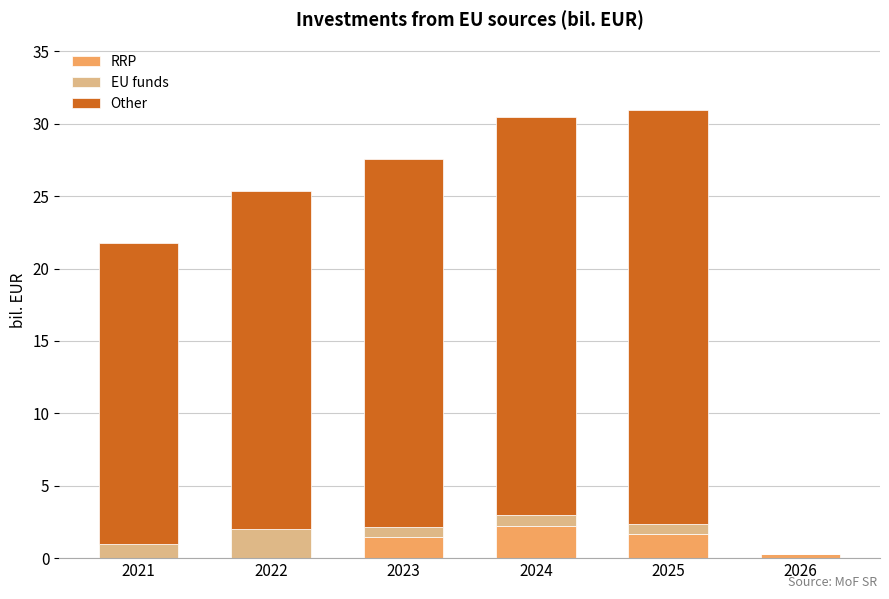

The RRP series shows 1.7 at 2025. True or false?

True